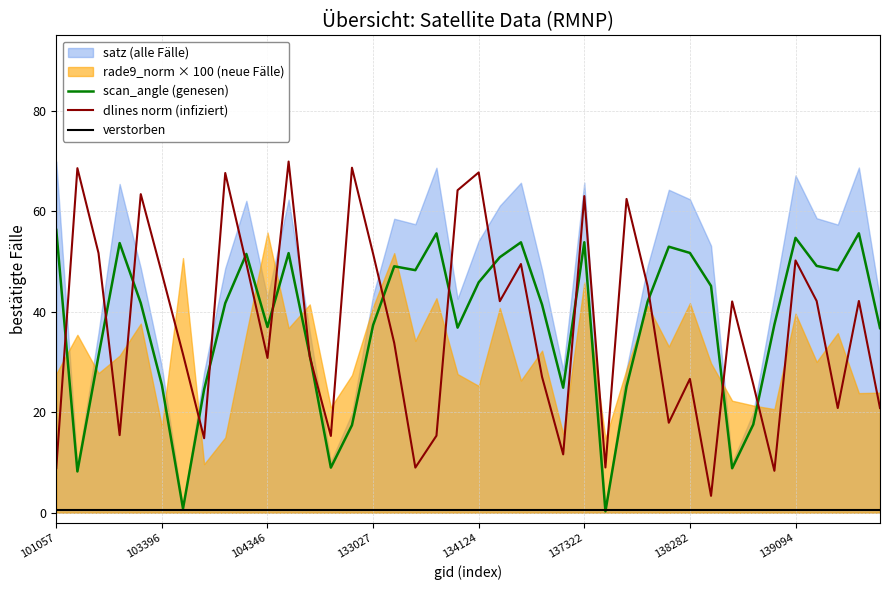

Which category has the highest value in the scan_angle (genesen) series?

101057